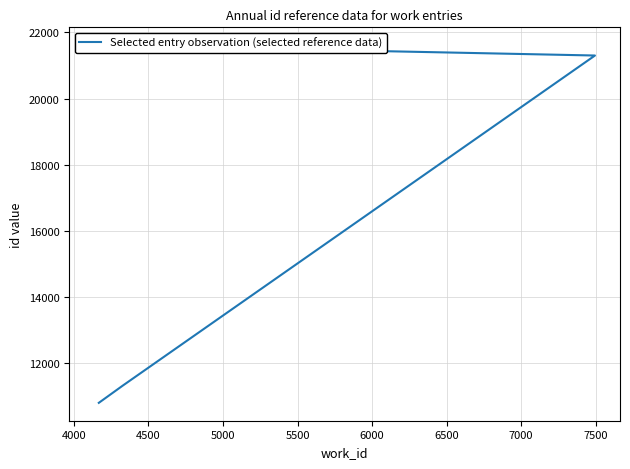

Does the chart display data point markers on the line(s)?

No